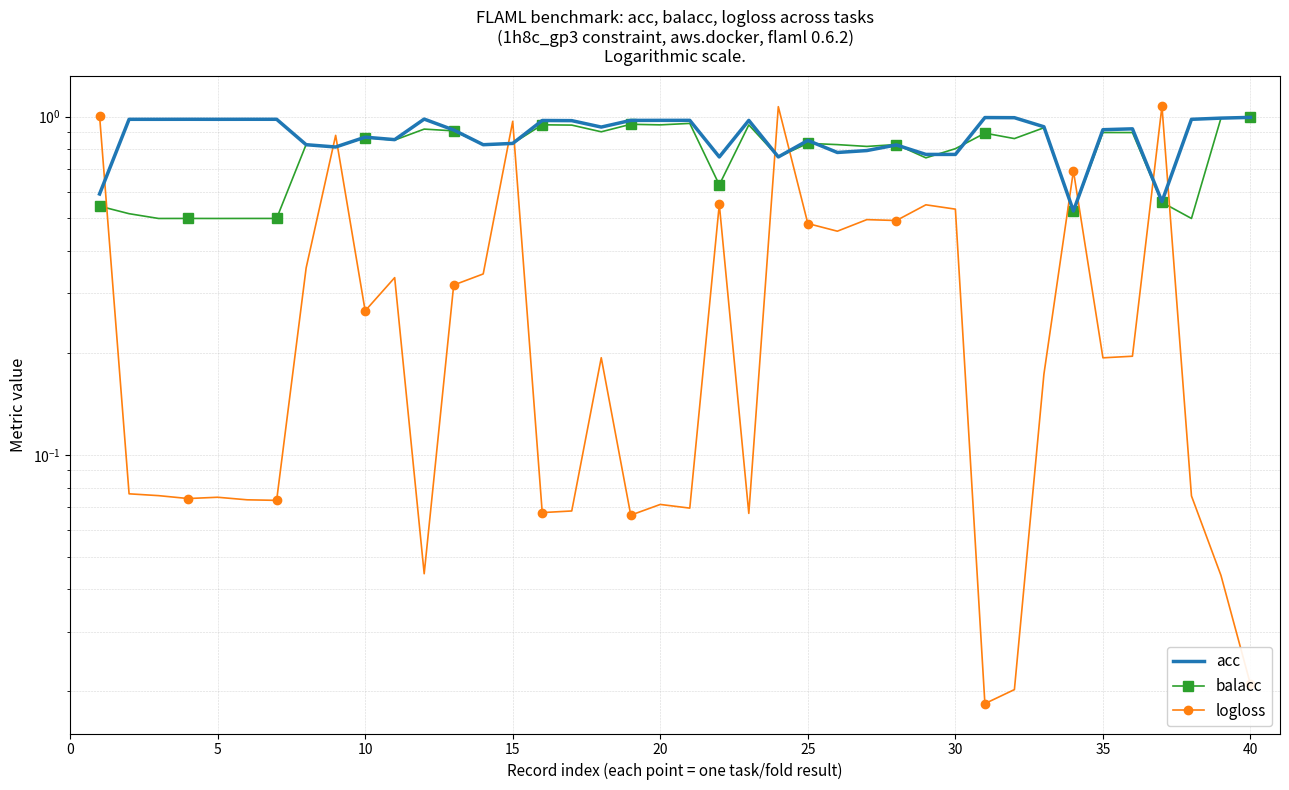

What is the maximum value shown in the chart?

1.1